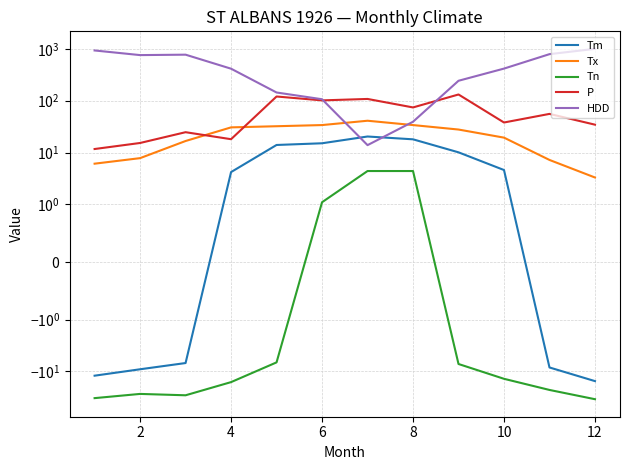

At how many categories does at least one series exceed 803?

2